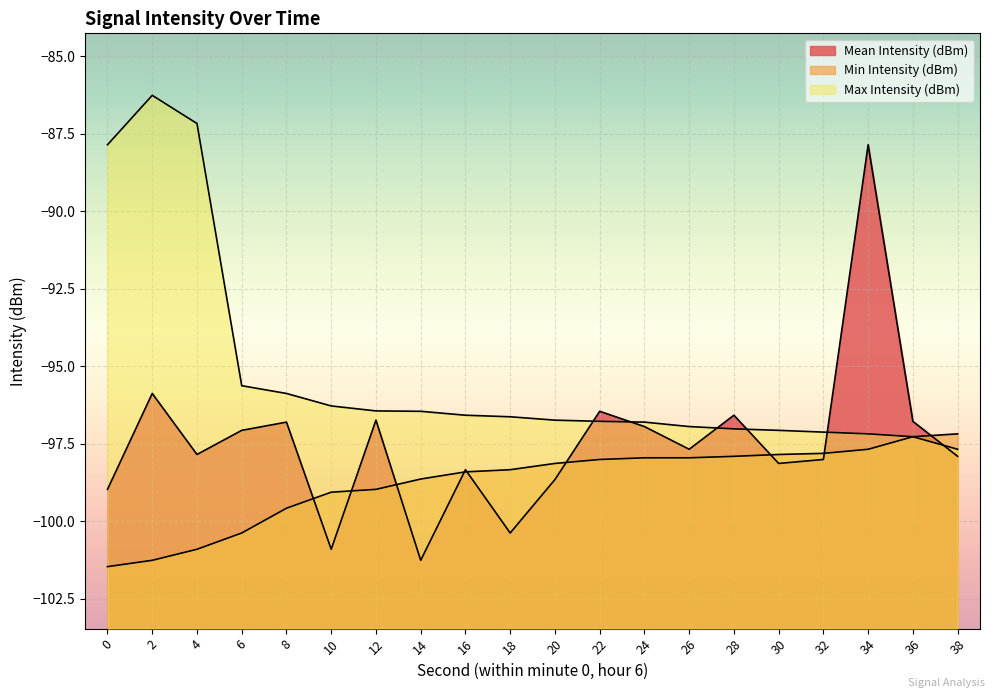

At 36, list the series in order from largest to smallest.

Mean Intensity (dBm), Min Intensity (dBm), Max Intensity (dBm)